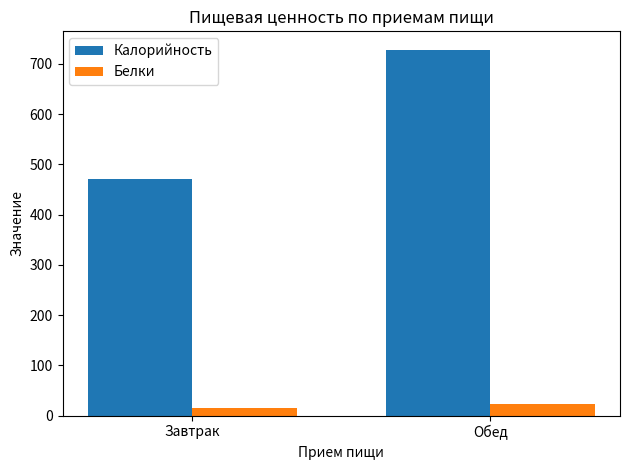

Which series has the largest total across all categories?

Калорийность